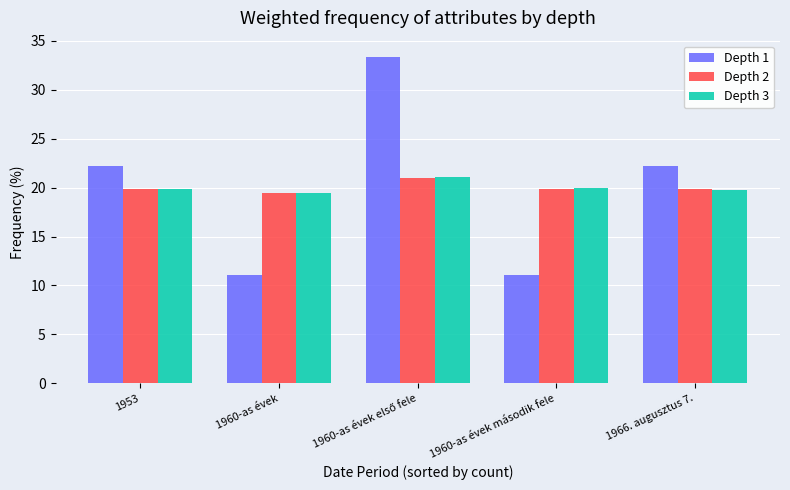

Which series has the widest spread of values?

Depth 1